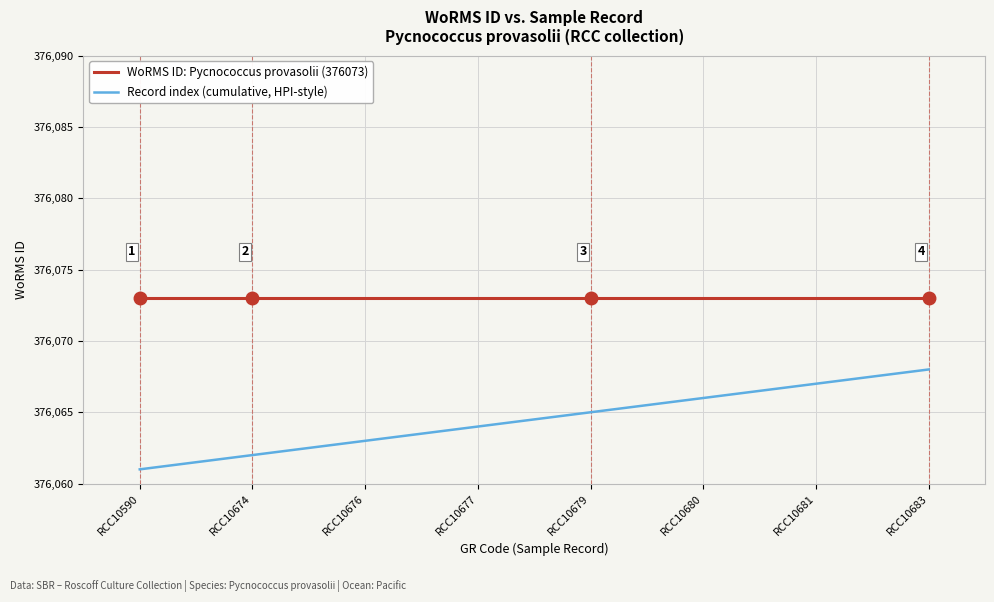

Rank the series by their maximum value, from lowest to highest.

Record index (cumulative, HPI-style), WoRMS ID: Pycnococcus provasolii (376073)